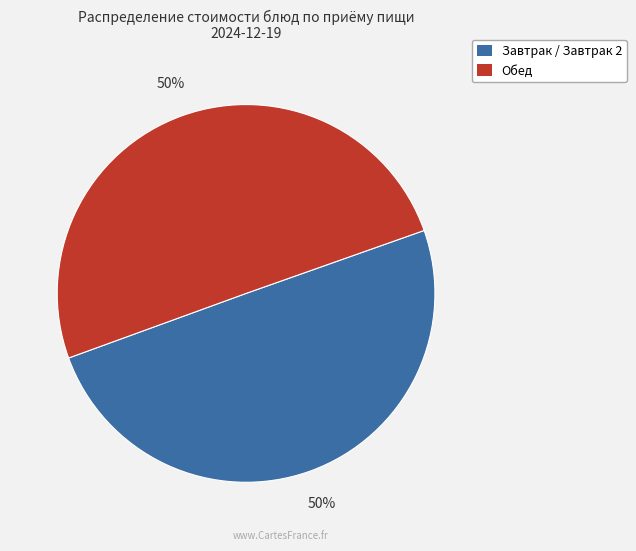

To the nearest percent, what is the average slice percentage?

50%